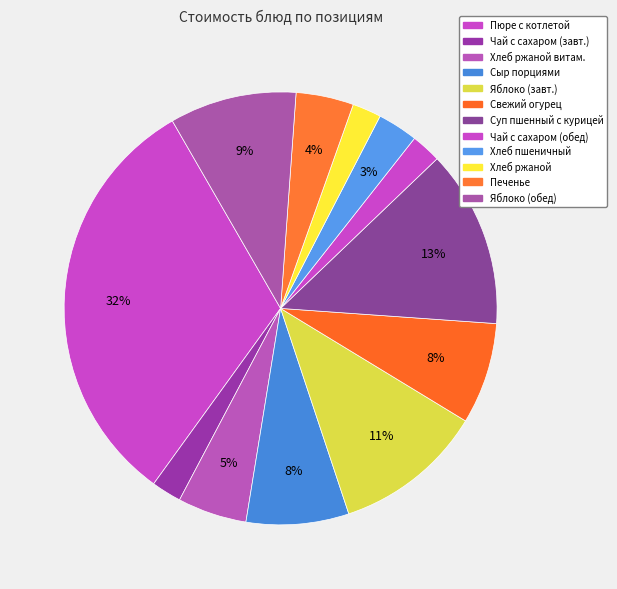

How many segments does this pie chart have?

12